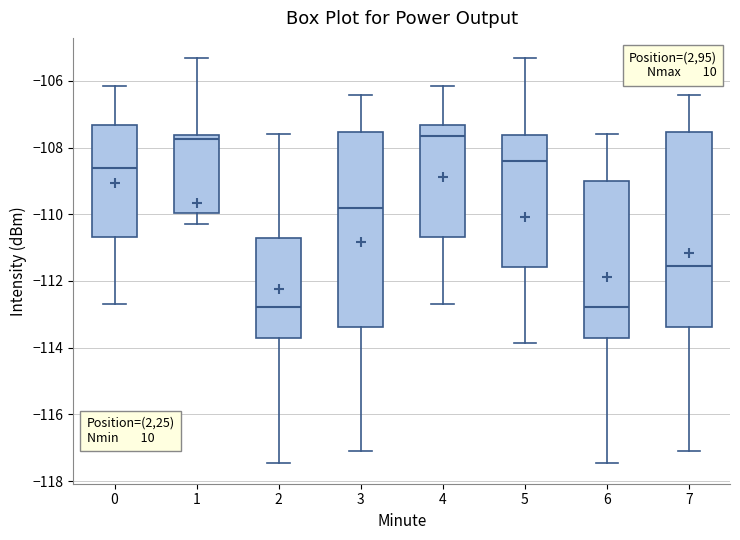

Reading left to right, read every box against the y-axis: the position of its median line, the range the box covers, and the ends of its whiskers. The values are not printed on the chart, so give them approximately, as read against the axis.

0: median -108.6, box -110.6 to -107.4, whiskers -112.6 to -106.2
1: median -107.8, box -110.0 to -107.6, whiskers -110.2 to -105.4
2: median -112.8, box -113.8 to -110.8, whiskers -117.4 to -107.6
3: median -109.8, box -113.4 to -107.6, whiskers -117.2 to -106.4
4: median -107.6, box -110.6 to -107.4, whiskers -112.6 to -106.2
5: median -108.4, box -111.6 to -107.6, whiskers -113.8 to -105.4
6: median -112.8, box -113.8 to -109.0, whiskers -117.4 to -107.6
7: median -111.6, box -113.4 to -107.6, whiskers -117.2 to -106.4